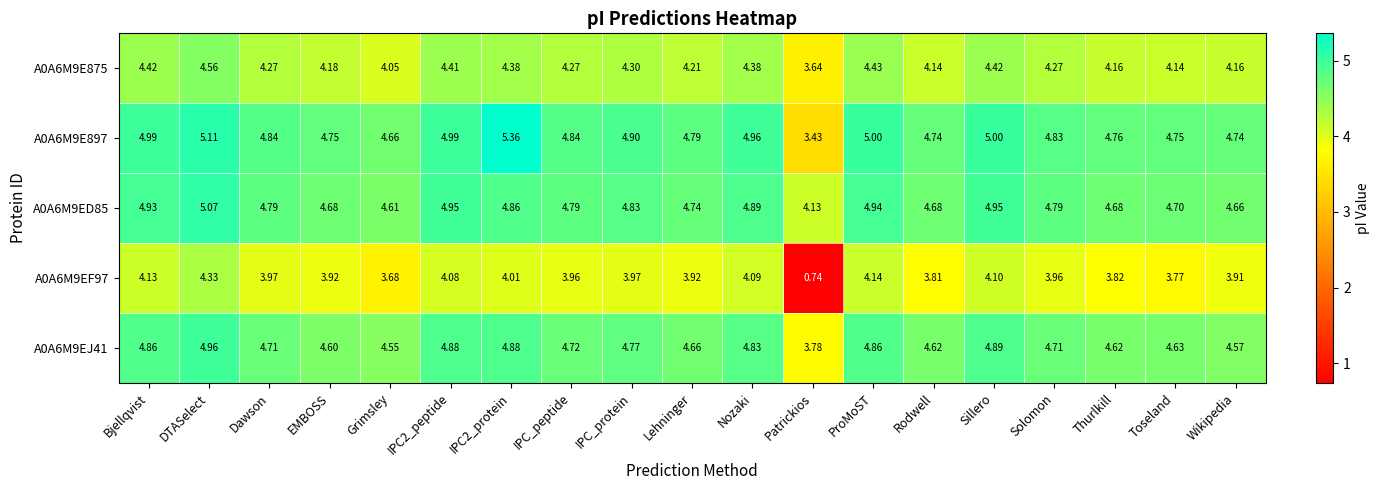

Is the value of A0A6M9EF97 at Grimsley greater than the value of A0A6M9E897 at Solomon?

No